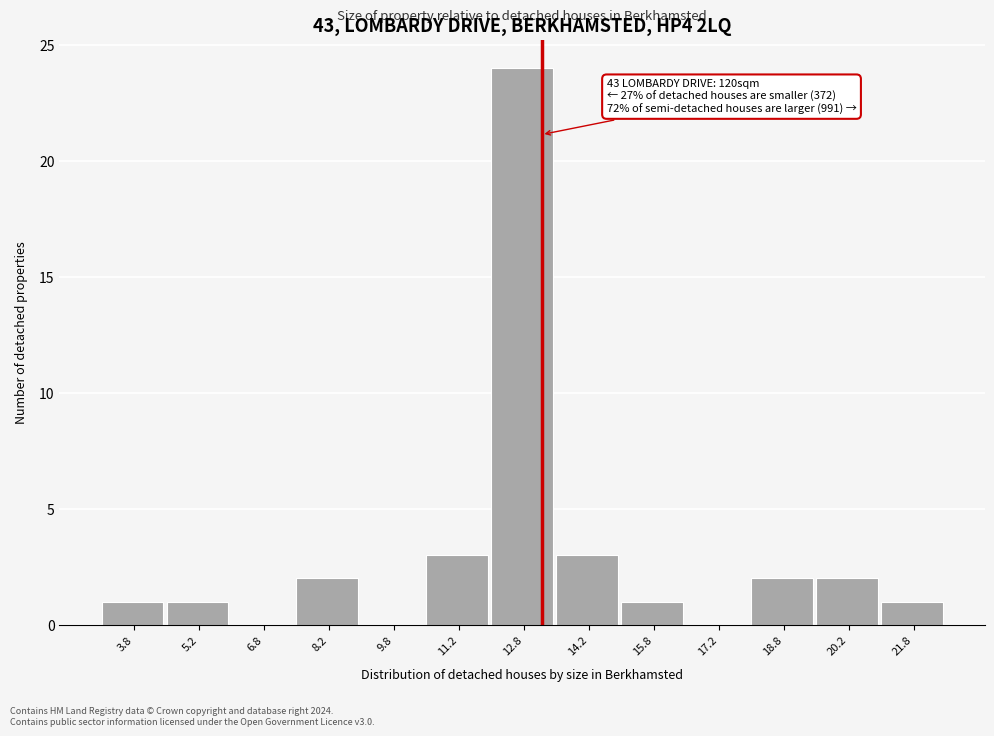

Over which range of the x-axis is the bar tallest?

12.0 to 13.5